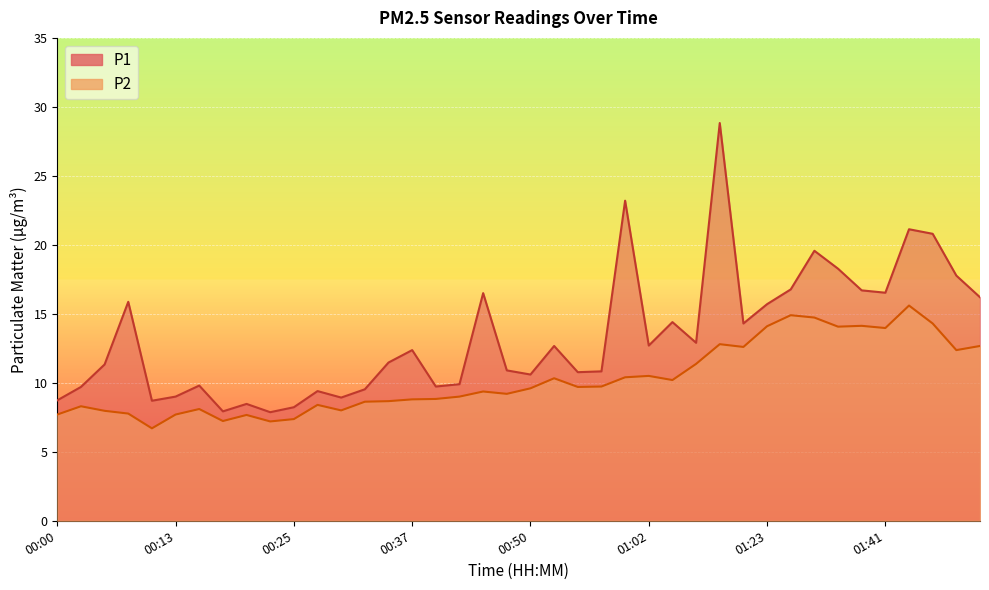

Count the number of categories in the chart.

40